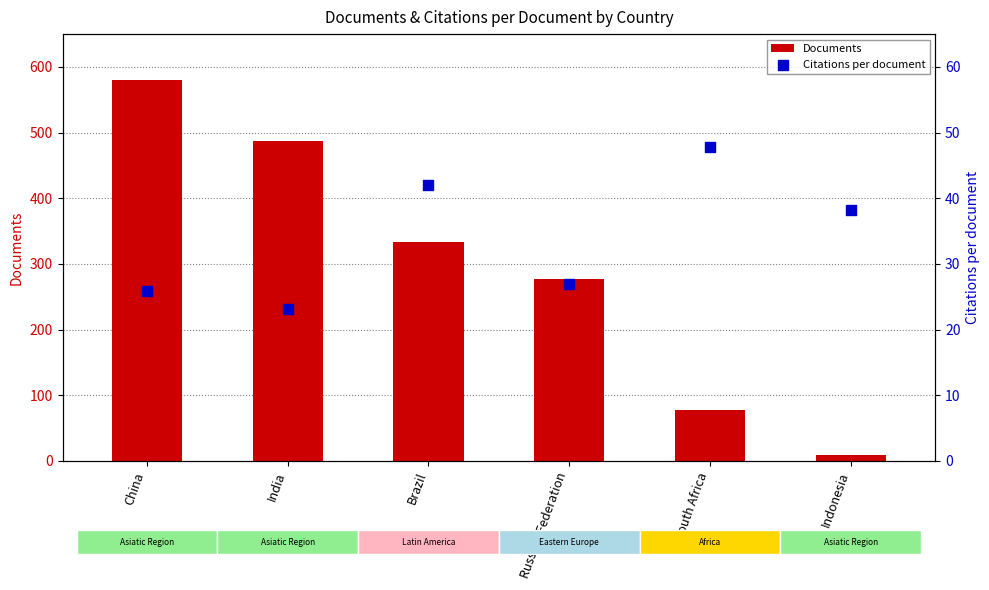

Is the value of Documents at South Africa greater than the value of Citations per document at South Africa?

Yes